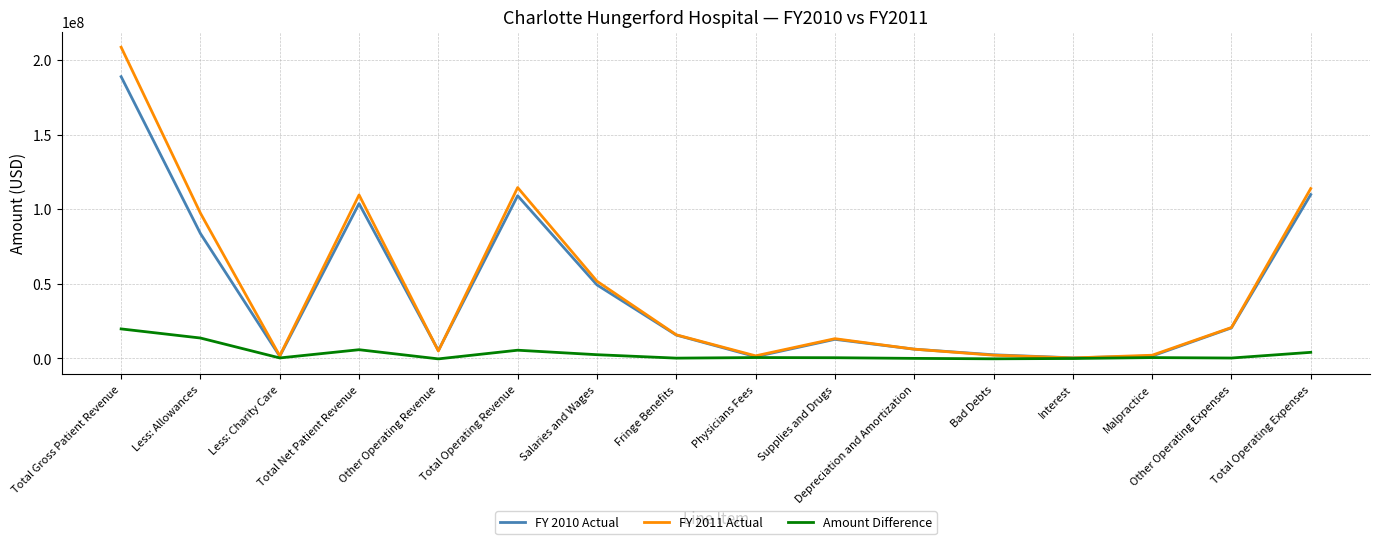

At which category is the sum across all series the highest?

Total Gross Patient Revenue